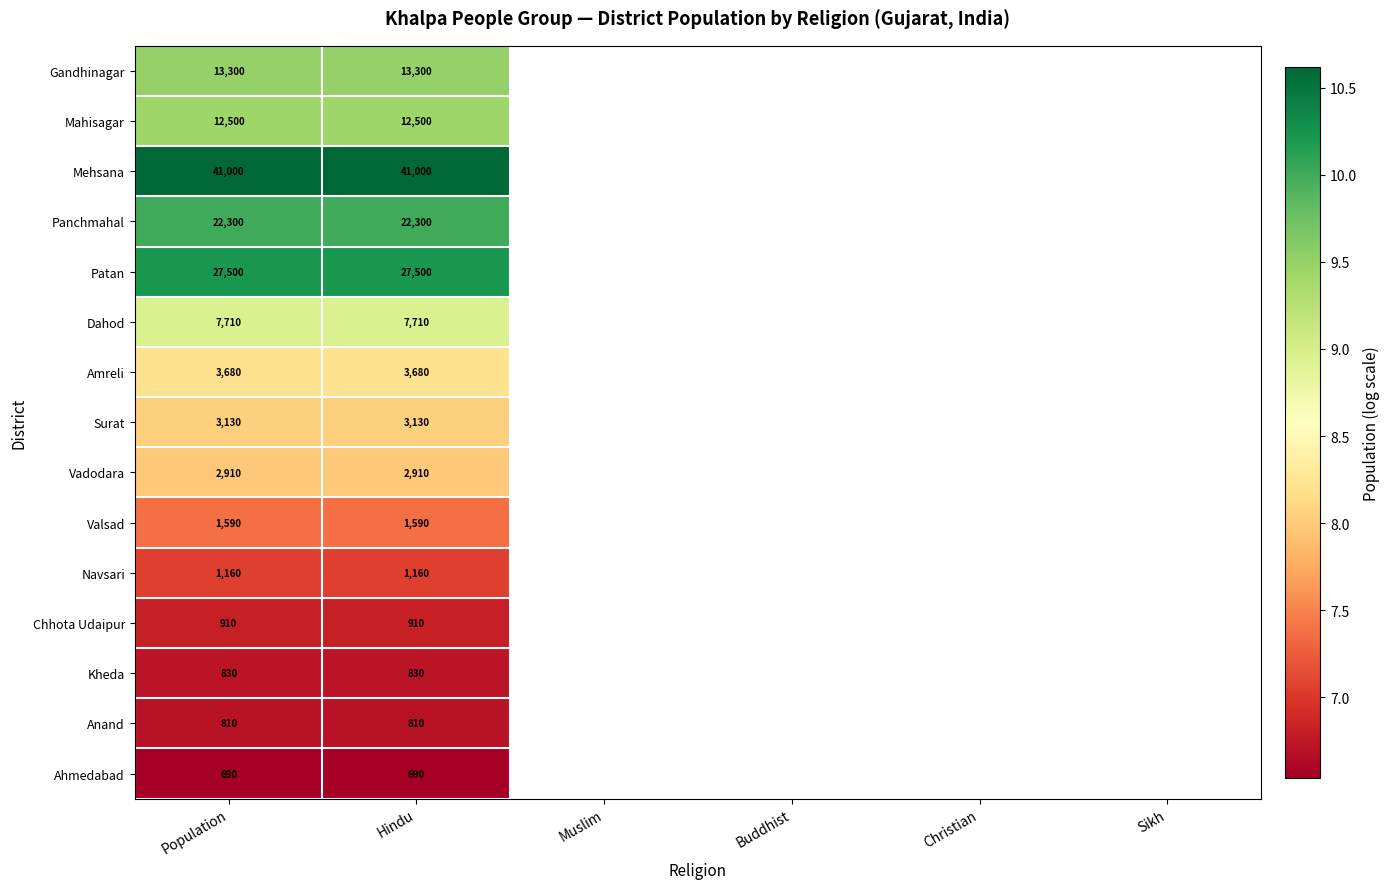

Which label corresponds to the largest value in the chart?

Population